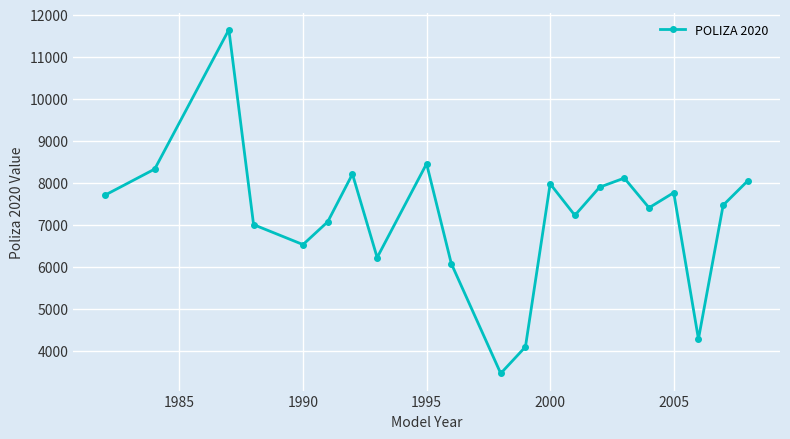

What is the average value?

7190.1